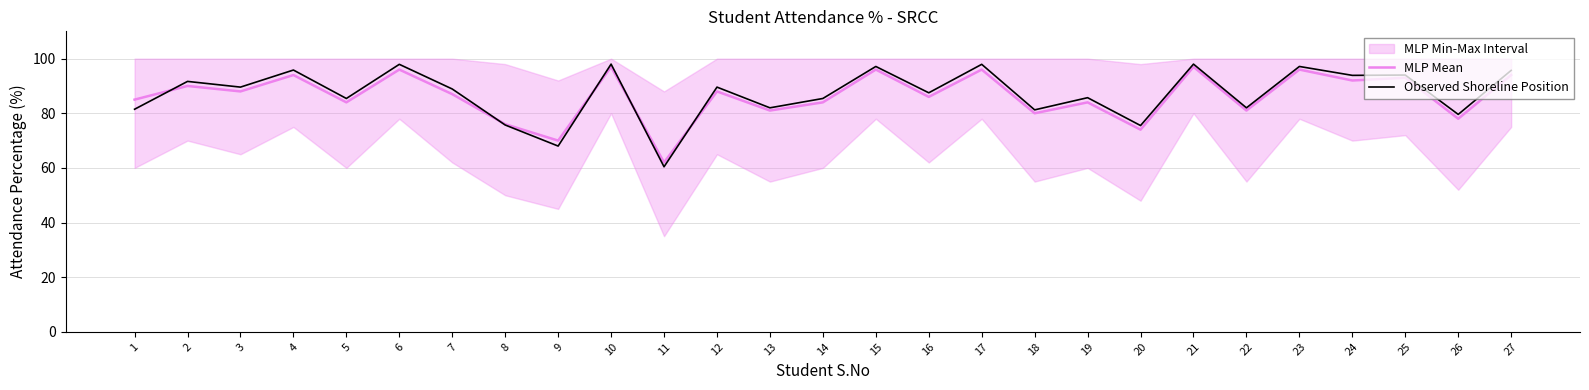

What is the approximate value of Observed Shoreline Position at 21?

98.0